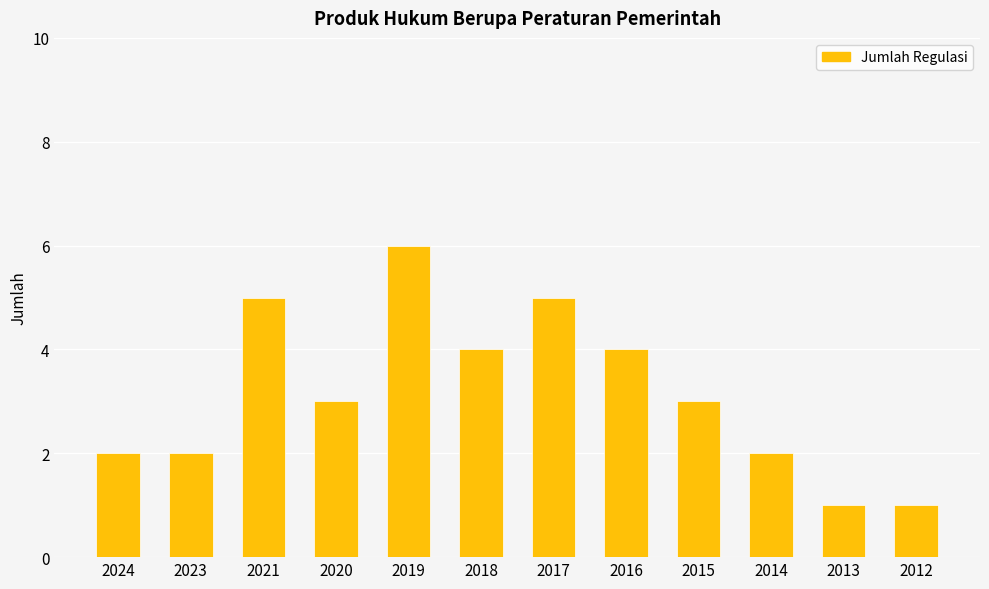

What is the smallest value displayed?

1